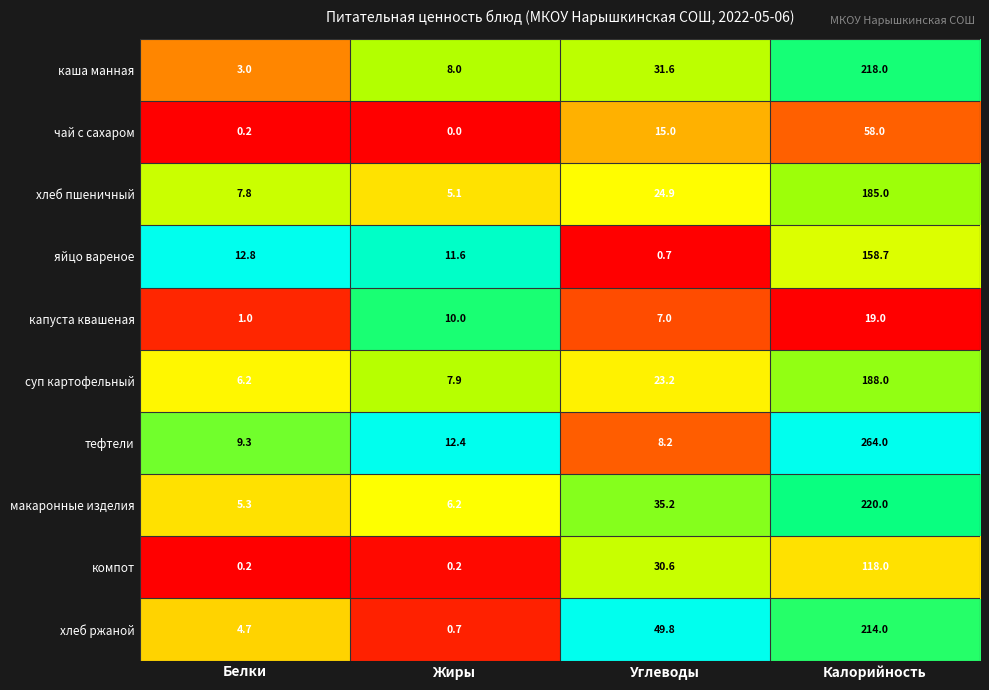

Which category has the lowest value in the чай с сахаром series?

Жиры